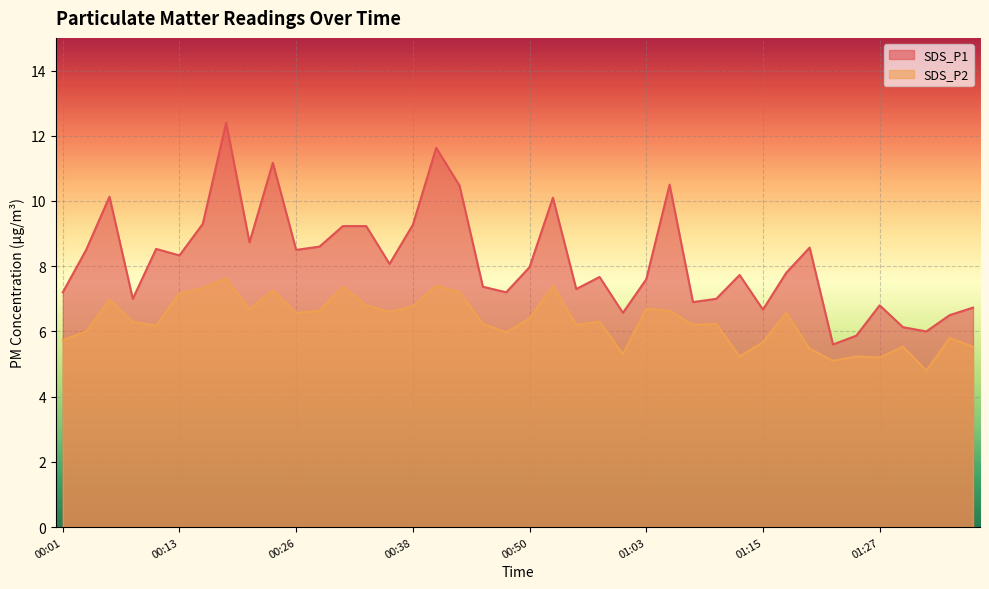

Between 00:01 and 00:43, which series saw the biggest shift?

SDS_P1